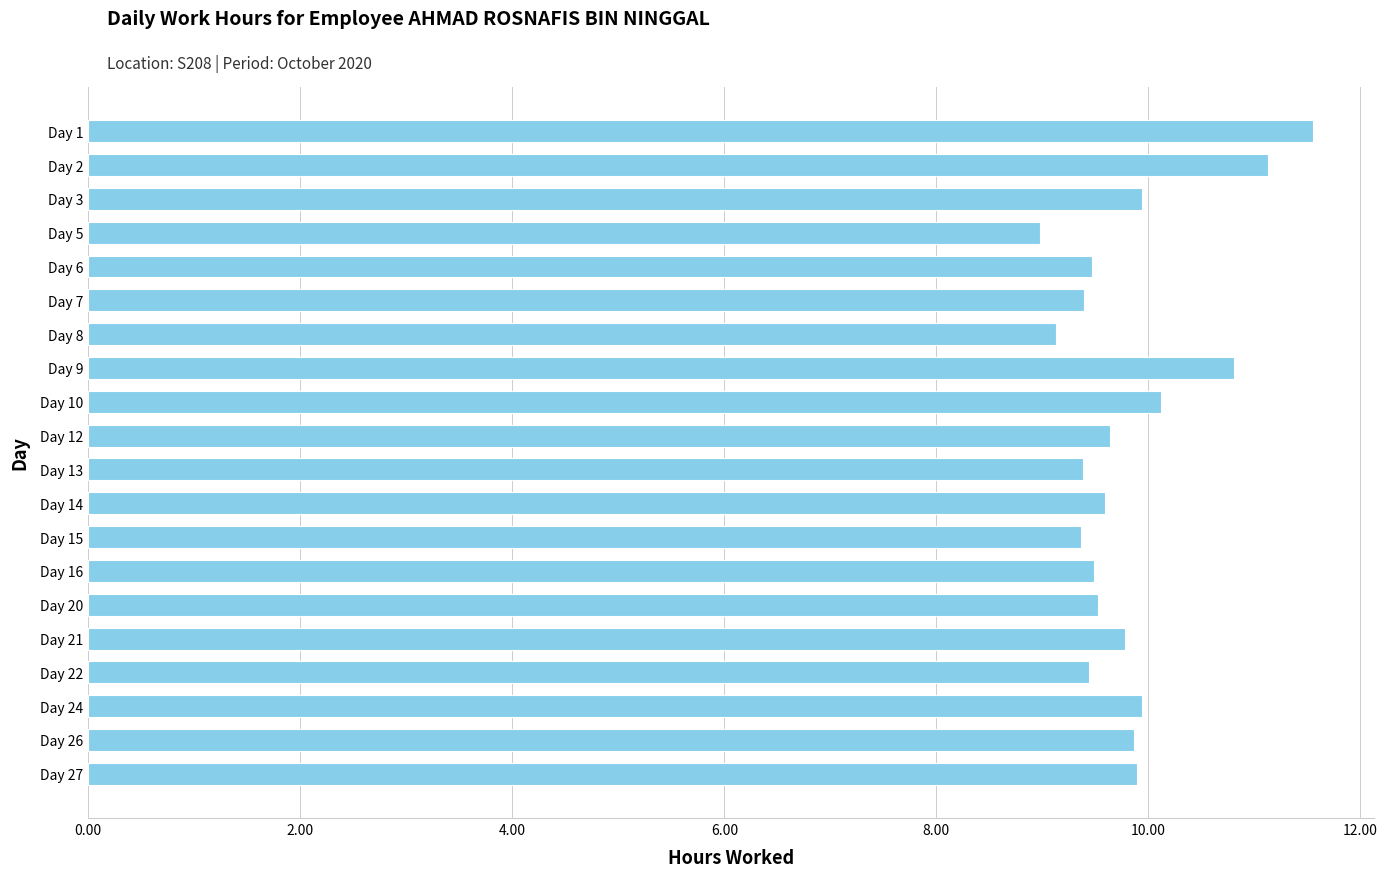

What is the value of the 2nd bar from the top?

11.1